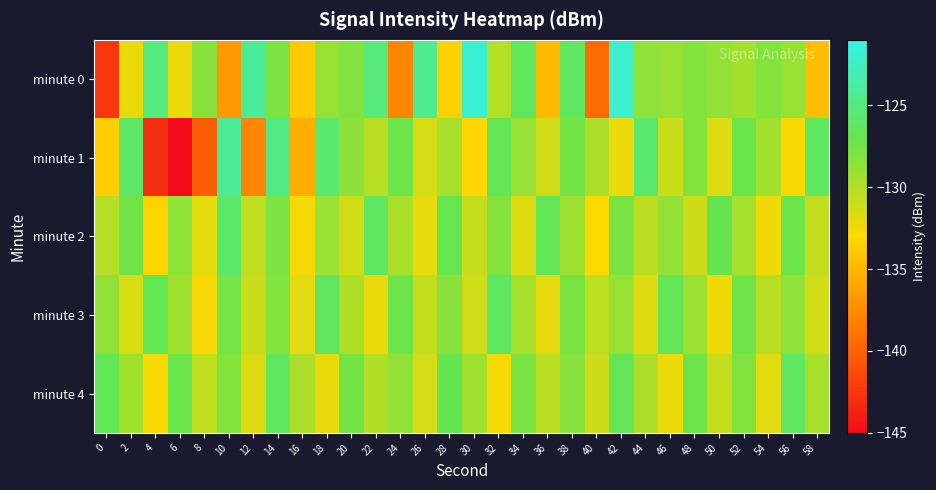

Between 20 and 46, which is larger?

20